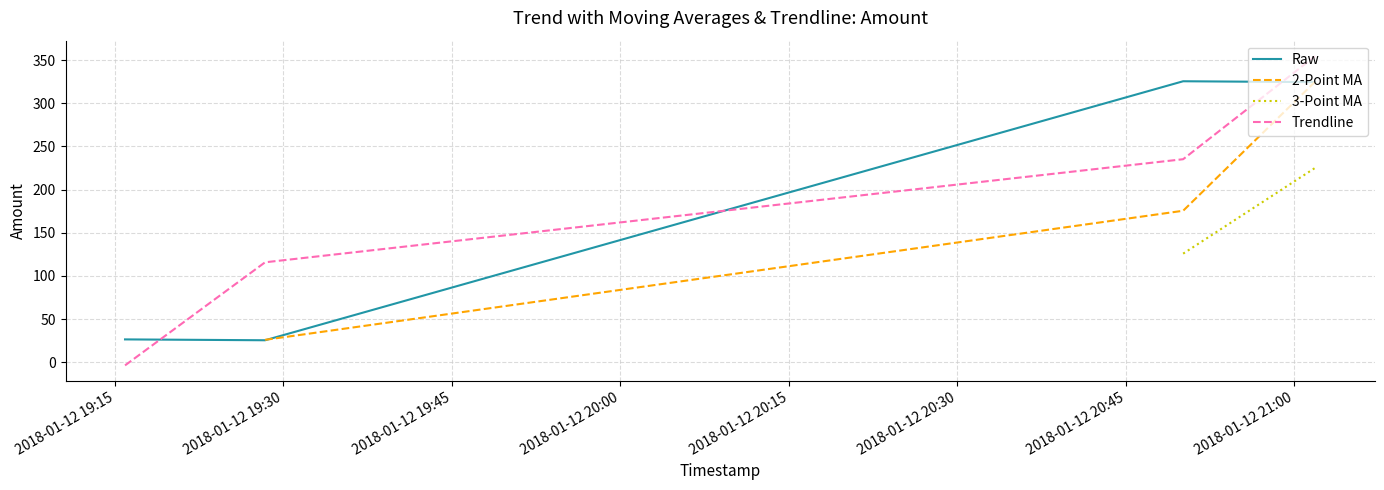

What is the maximum value for Trendline?

354.7